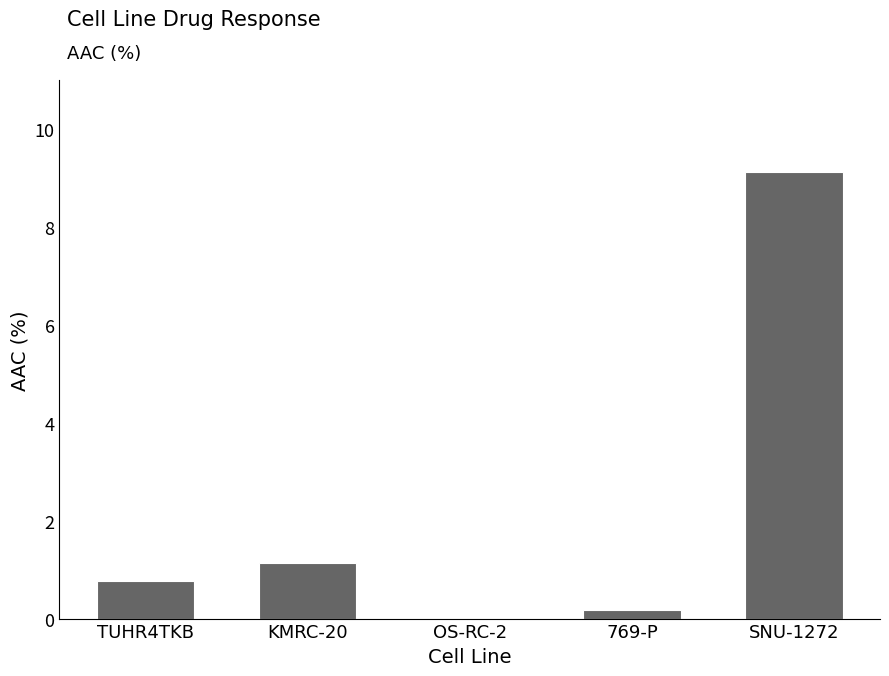

What is the difference between the values at 769-P and TUHR4TKB?

0.6